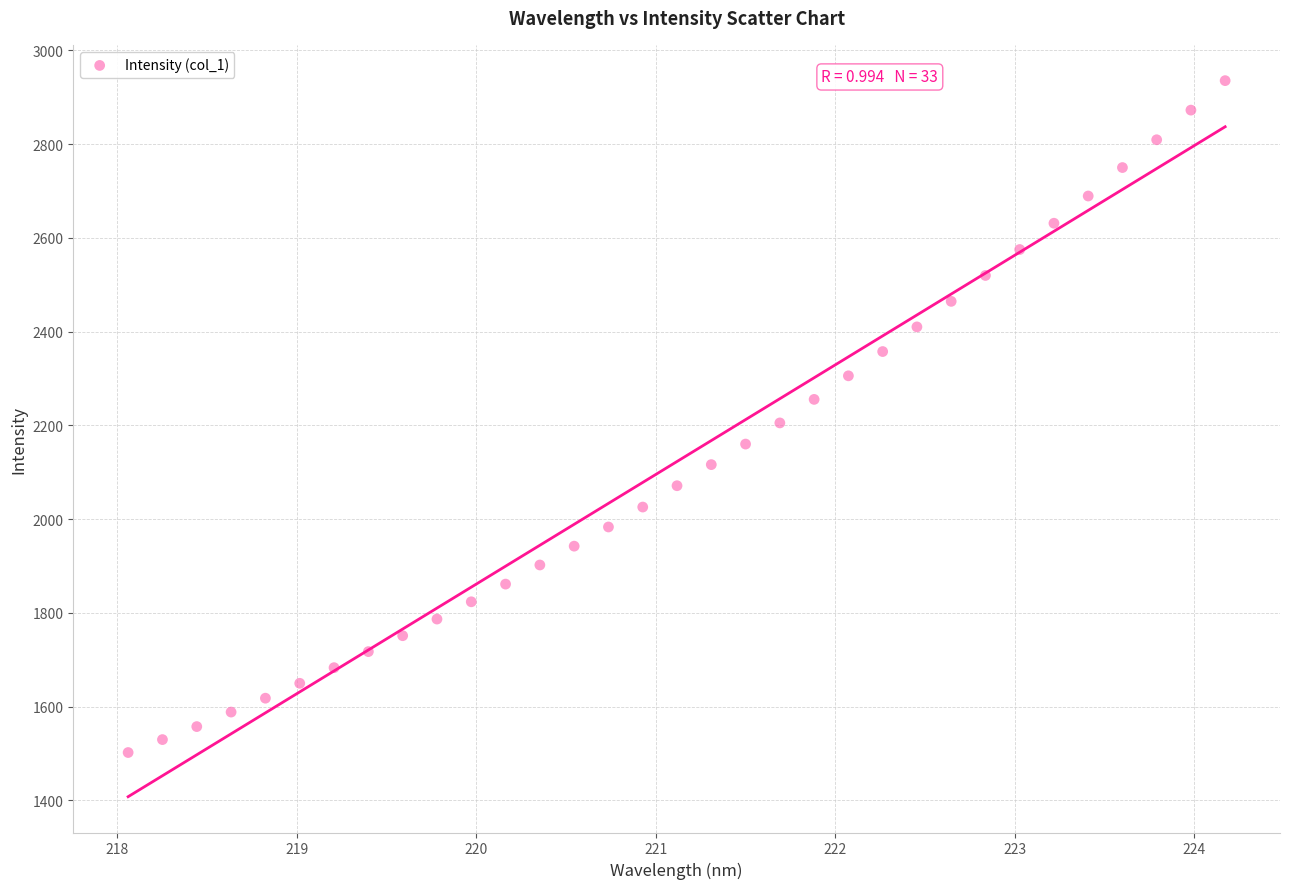

What is the range of X values (max minus min)?

6.1